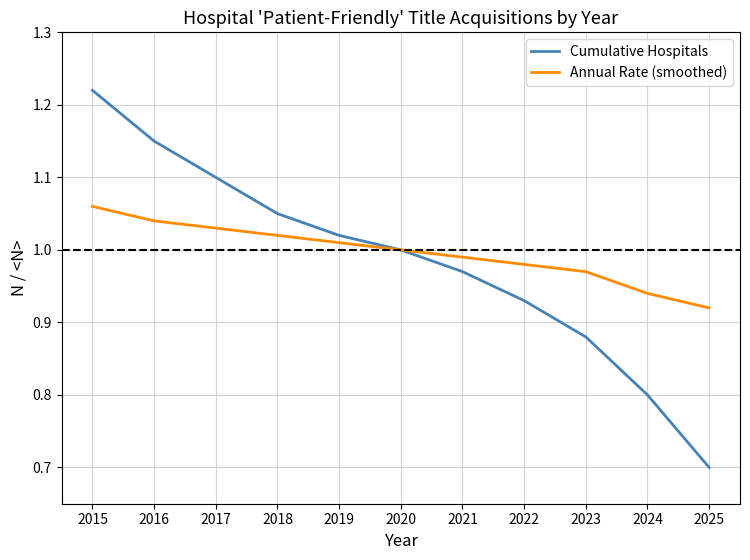

What value does the Cumulative Hospitals series have at 2025?

0.7